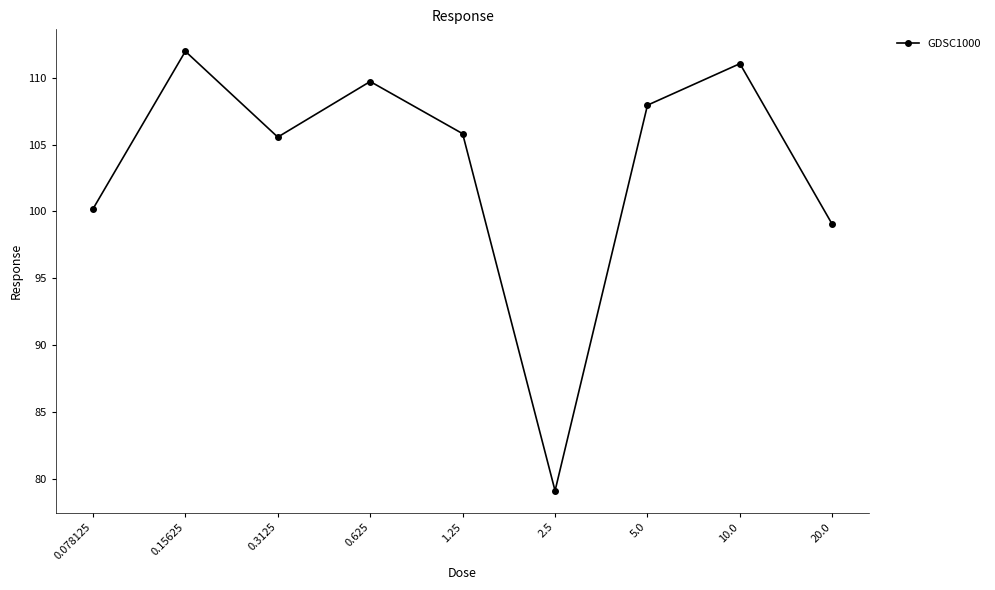

What is the maximum value shown in the chart?

112.0